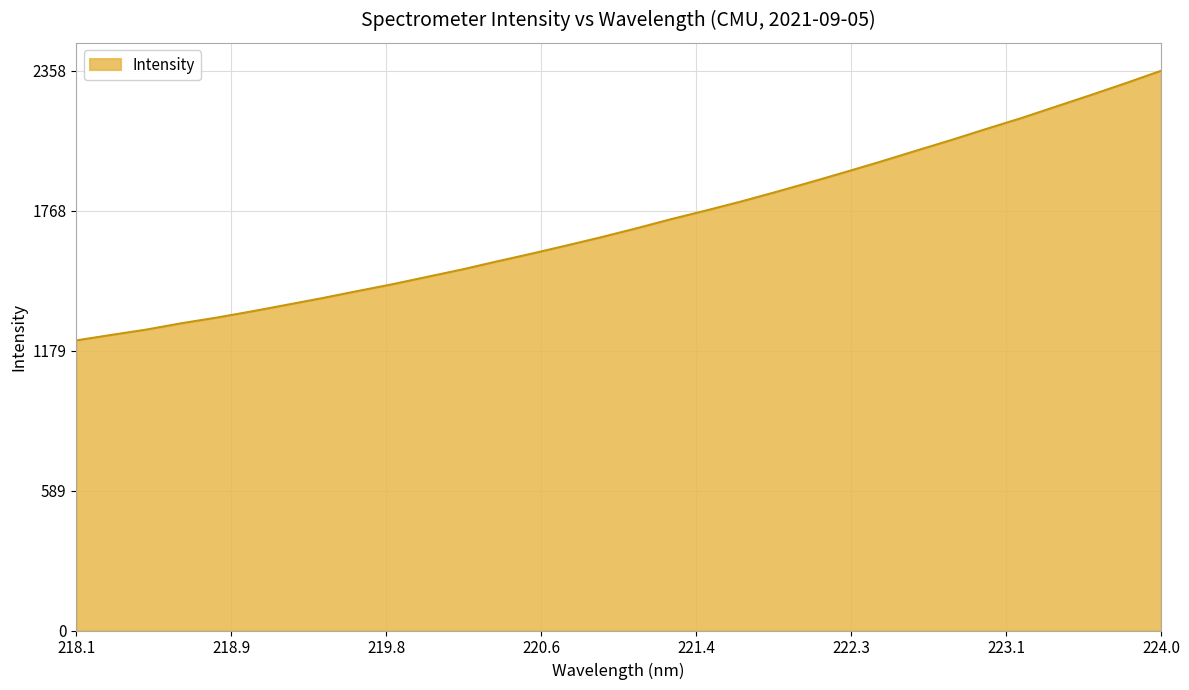

What is the minimum value shown in the chart?

1222.4